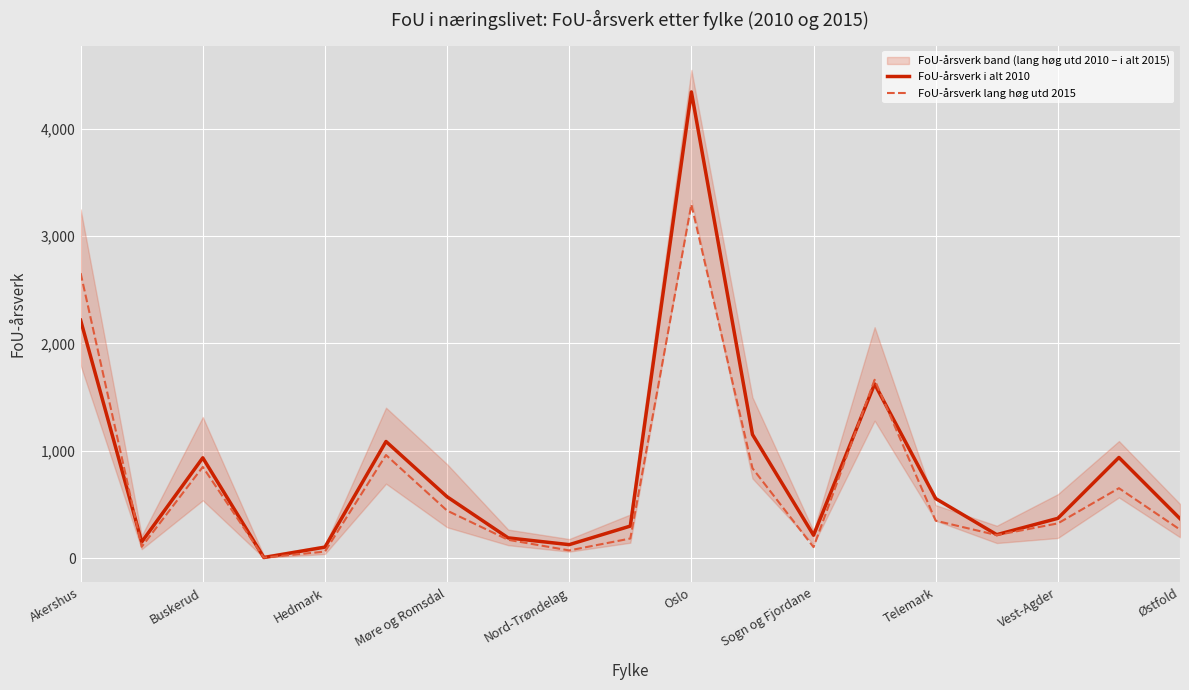

In FoU-årsverk lang høg utd 2015, how many points are lower than both neighbors (excluding endpoints)?

5